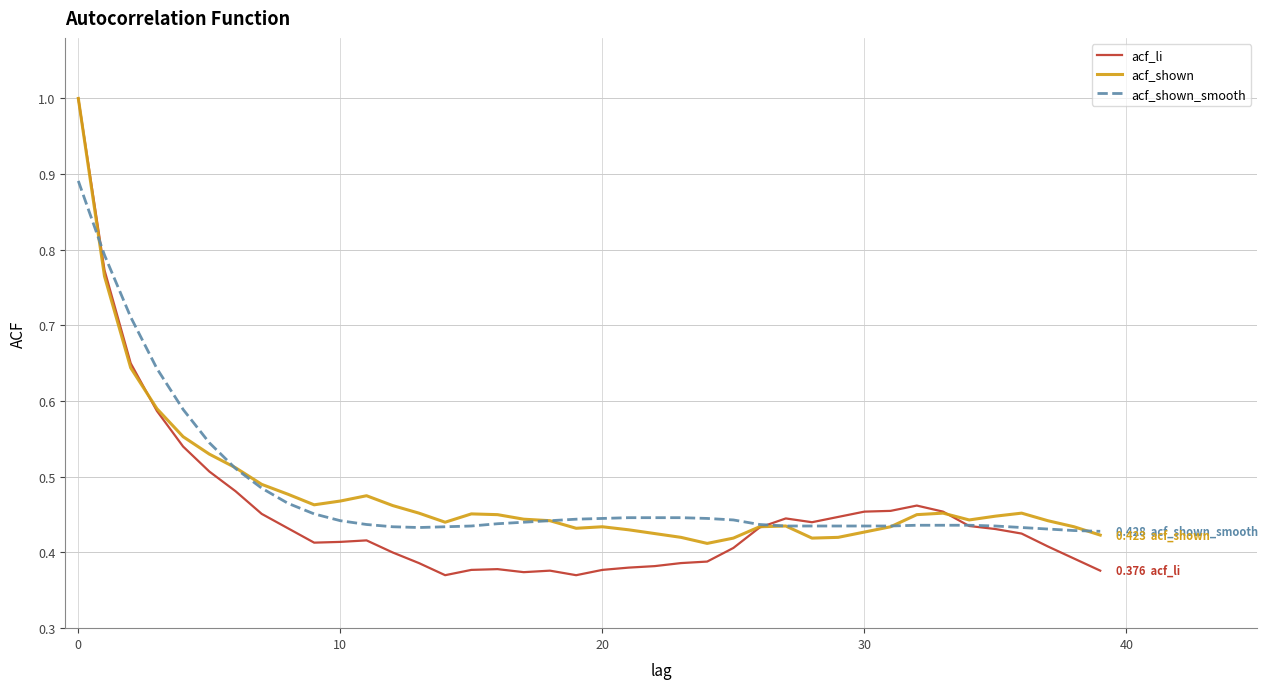

Which series has the widest spread of values?

acf_li